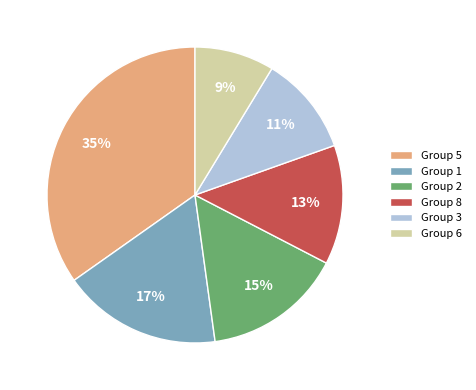

True or false: Group 3 accounts for 11% of the total.

True